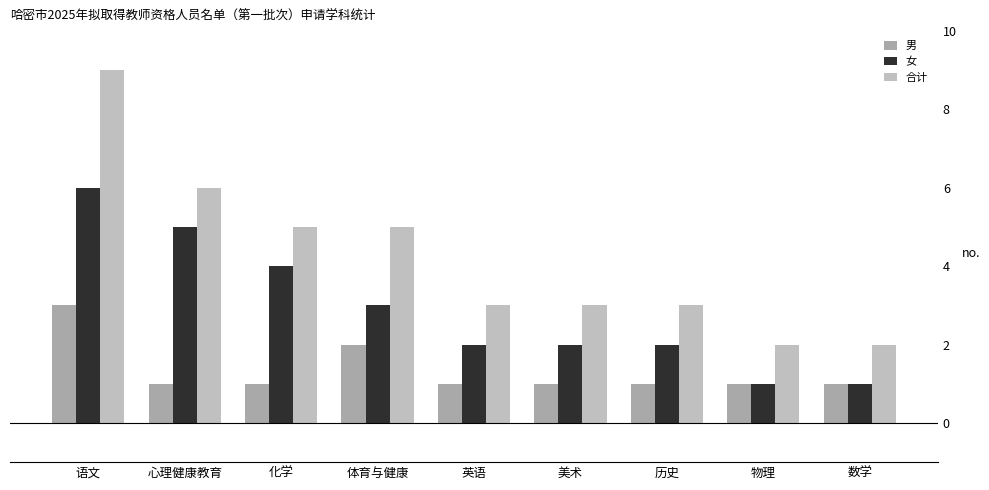

What is the minimum value for 合计?

2